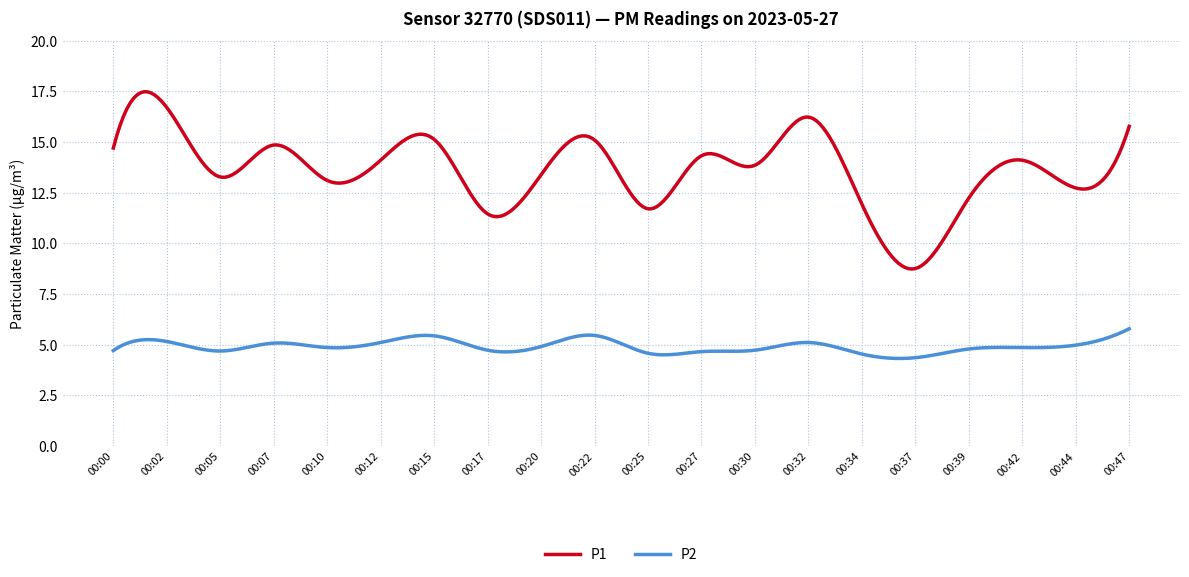

In P2, how many points are higher than both neighbors (excluding endpoints)?

7